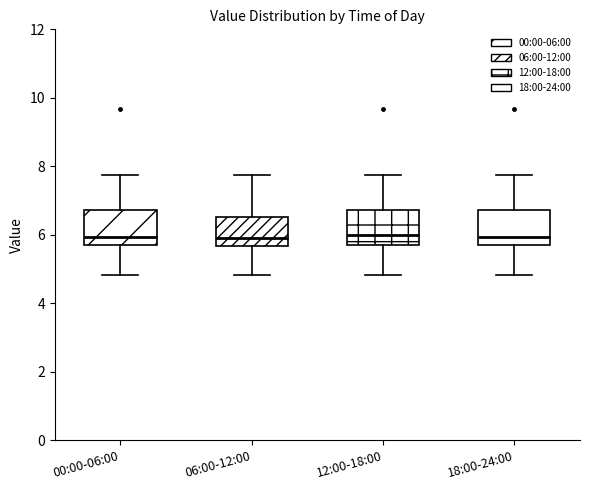

Reading left to right, transcribe this box plot: for each box, give where its median line is, the range the box spans, and where its two whiskers end, as read against the y-axis. The values are not printed on the chart, so give them approximately, as read against the axis.

00:00-06:00: median 6.0, box 5.6 to 6.8, whiskers 4.8 to 7.8
06:00-12:00: median 6.0, box 5.6 to 6.6, whiskers 4.8 to 7.8
12:00-18:00: median 6.0, box 5.6 to 6.8, whiskers 4.8 to 7.8
18:00-24:00: median 6.0, box 5.6 to 6.8, whiskers 4.8 to 7.8